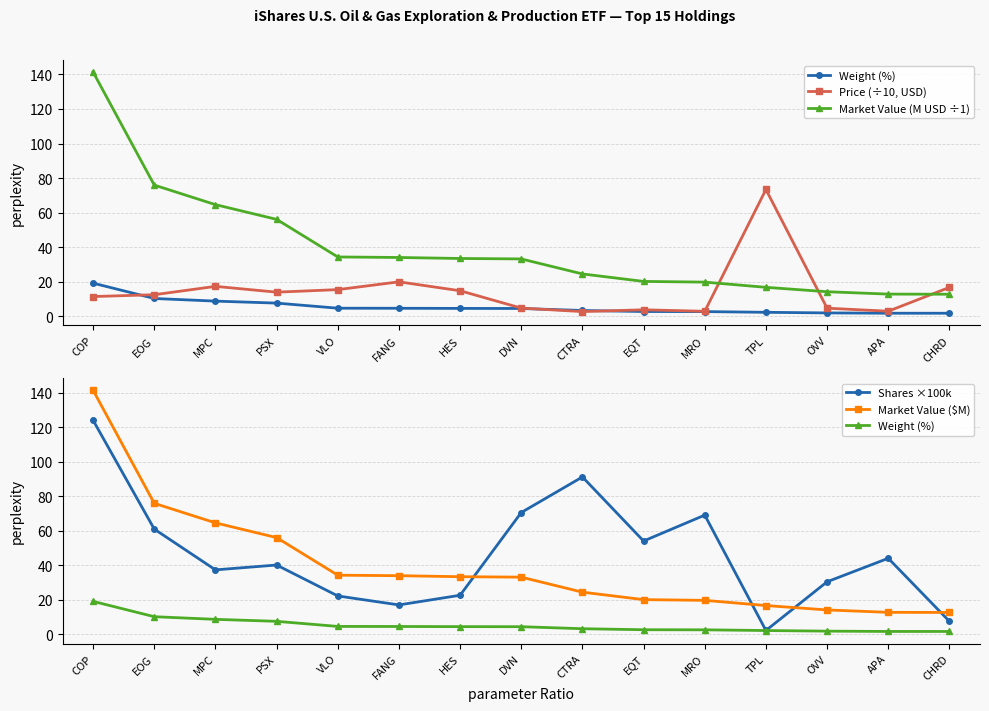

Reading left to right, transcribe all the data shown in this chart.

Weight (%): COP=19.1	EOG=10.3	MPC=8.8	PSX=7.6	VLO=4.7	FANG=4.6	HES=4.5	DVN=4.5	CTRA=3.3	EQT=2.7	MRO=2.7	TPL=2.3	OVV=1.9	APA=1.7	CHRD=1.7
Price (÷10, USD): COP=11.4	EOG=12.5	MPC=17.3	PSX=13.9	VLO=15.4	FANG=19.9	HES=14.8	DVN=4.7	CTRA=2.7	EQT=3.7	MRO=2.9	TPL=73.4	OVV=4.7	APA=2.9	CHRD=16.7
Market Value (M USD ÷1): COP=141.4	EOG=75.9	MPC=64.6	PSX=56.1	VLO=34.3	FANG=34.0	HES=33.4	DVN=33.2	CTRA=24.5	EQT=20.2	MRO=19.8	TPL=16.7	OVV=14.2	APA=12.8	CHRD=12.7
Shares ×100k: COP=124.0	EOG=61.0	MPC=37.4	PSX=40.2	VLO=22.3	FANG=17.1	HES=22.7	DVN=70.6	CTRA=91.2	EQT=54.1	MRO=69.1	TPL=2.3	OVV=30.5	APA=44.1	CHRD=7.6
Market Value ($M): COP=141.4	EOG=75.9	MPC=64.6	PSX=56.1	VLO=34.3	FANG=34.0	HES=33.4	DVN=33.2	CTRA=24.5	EQT=20.2	MRO=19.8	TPL=16.7	OVV=14.2	APA=12.8	CHRD=12.7